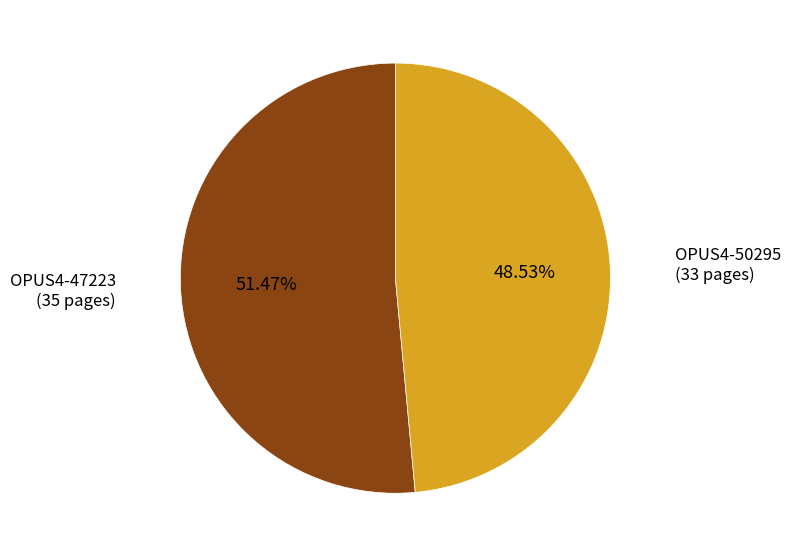

What percentage is the OPUS4-47223 slice, to the nearest percent?

51%